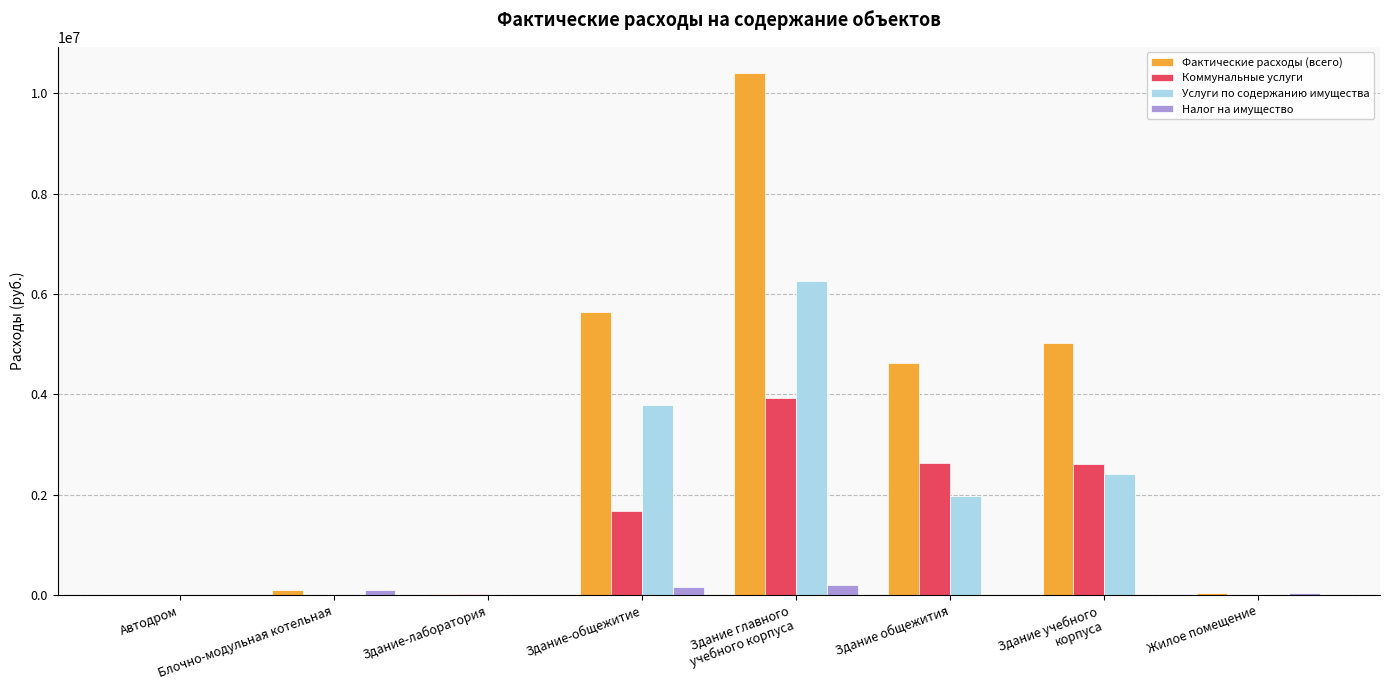

Is the value of Коммунальные услуги at Здание-общежитие greater than the value of Услуги по содержанию имущества at Автодром?

Yes